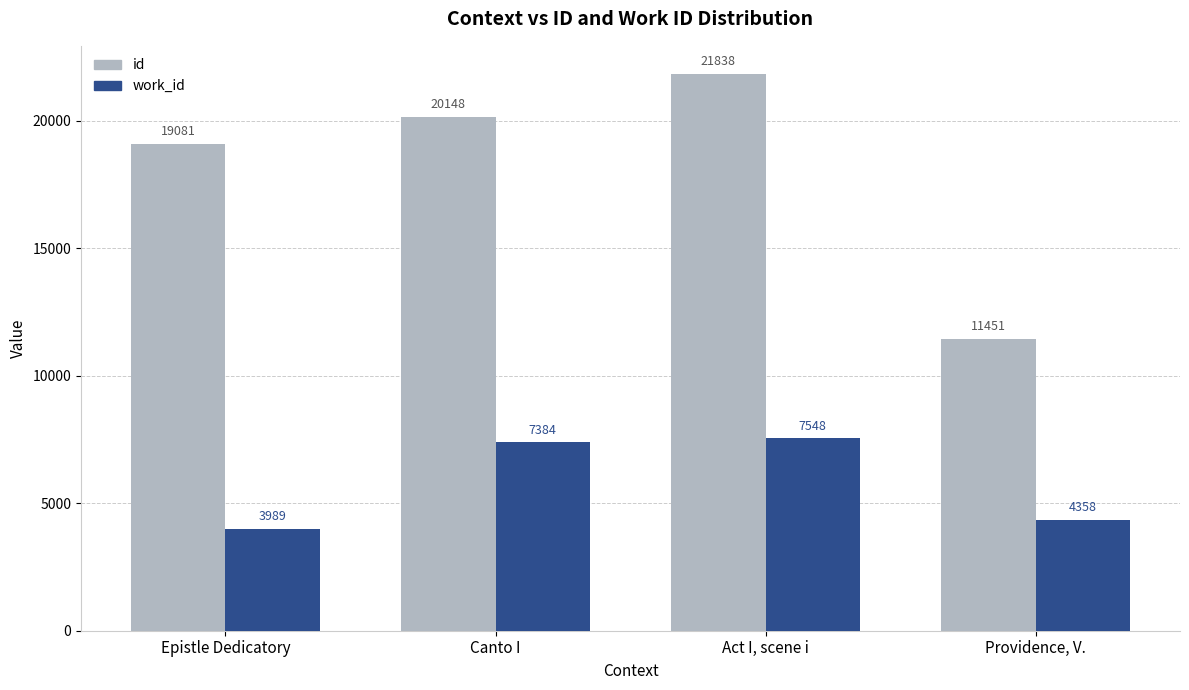

What is the difference between the highest and lowest values at Act I, scene i?

14290